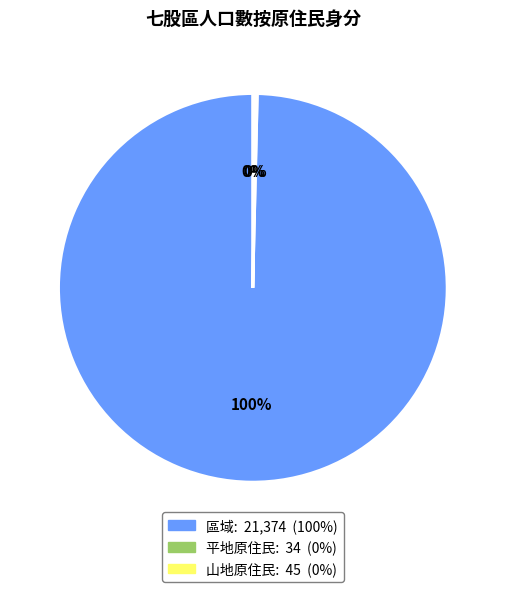

What is the largest slice in the pie chart?

區域